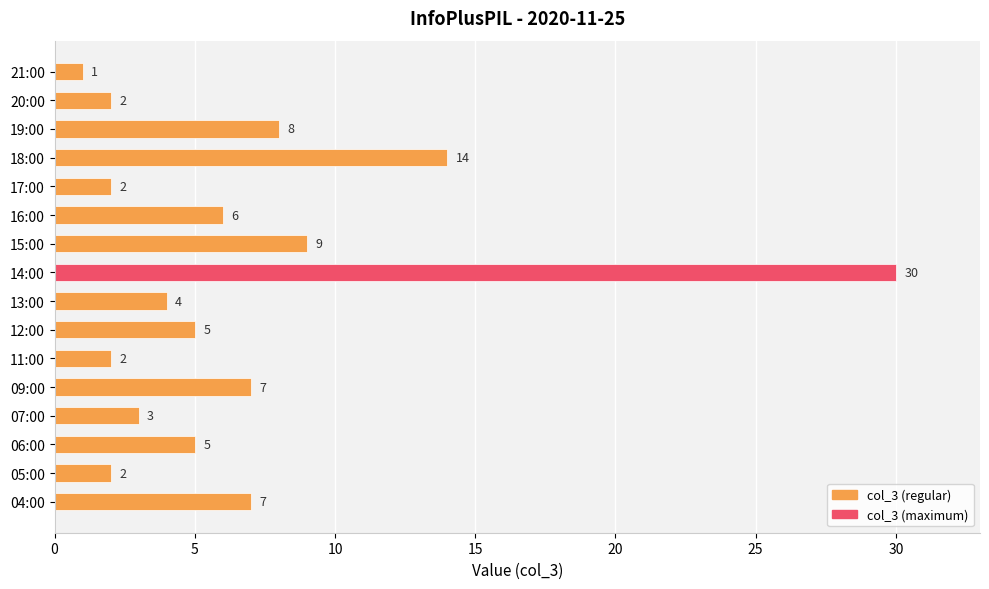

Which label corresponds to the largest value in the chart?

14:00